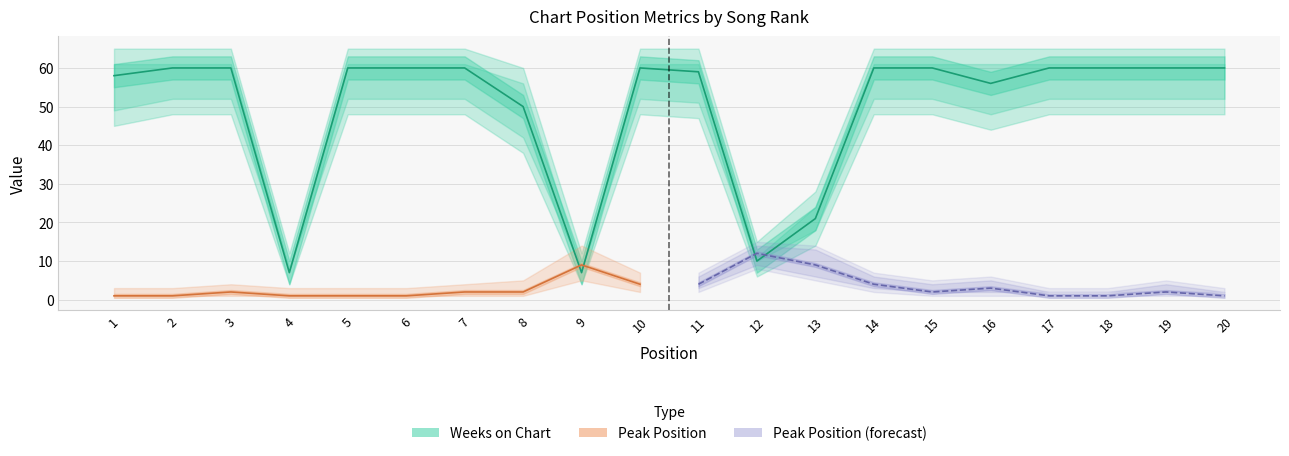

List the labels in order of value, largest first.

2, 3, 5, 6, 7, 10, 14, 15, 17, 18, 19, 20, 11, 1, 16, 8, 13, 12, 4, 9